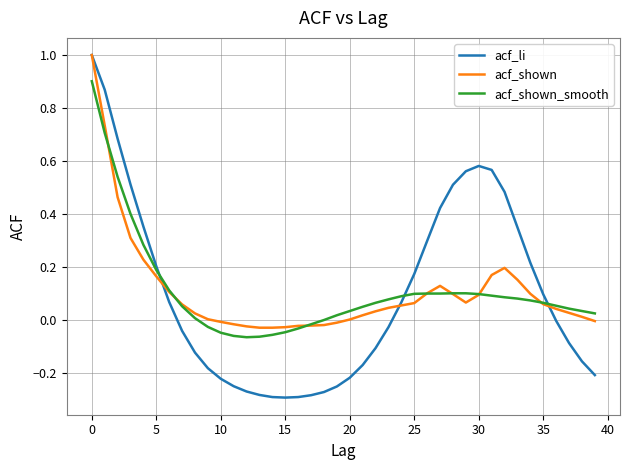

What is the maximum value shown in the chart?

1.0